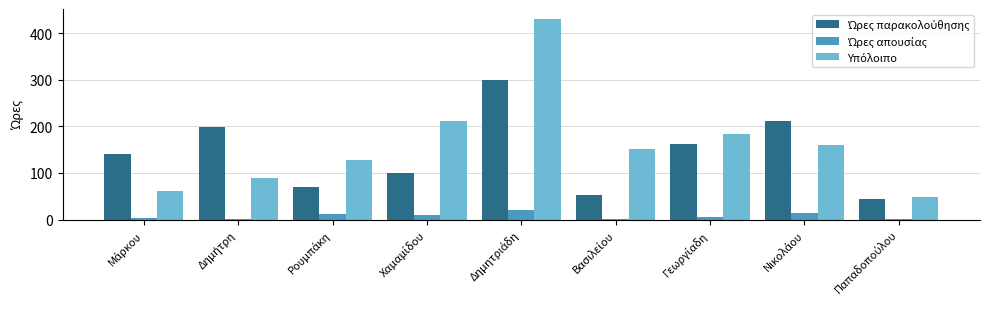

What is the maximum value shown in the chart?

430